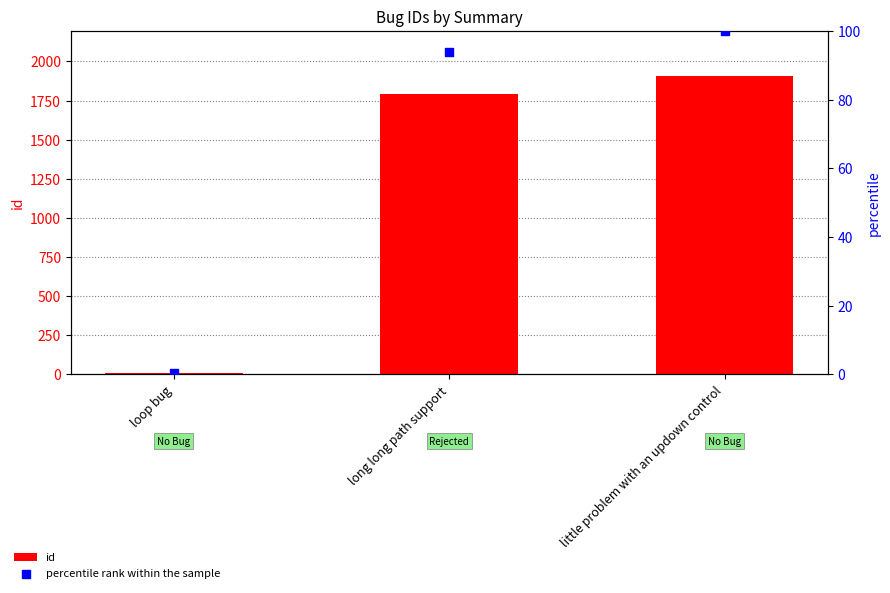

Which series contains the highest Y value?

id